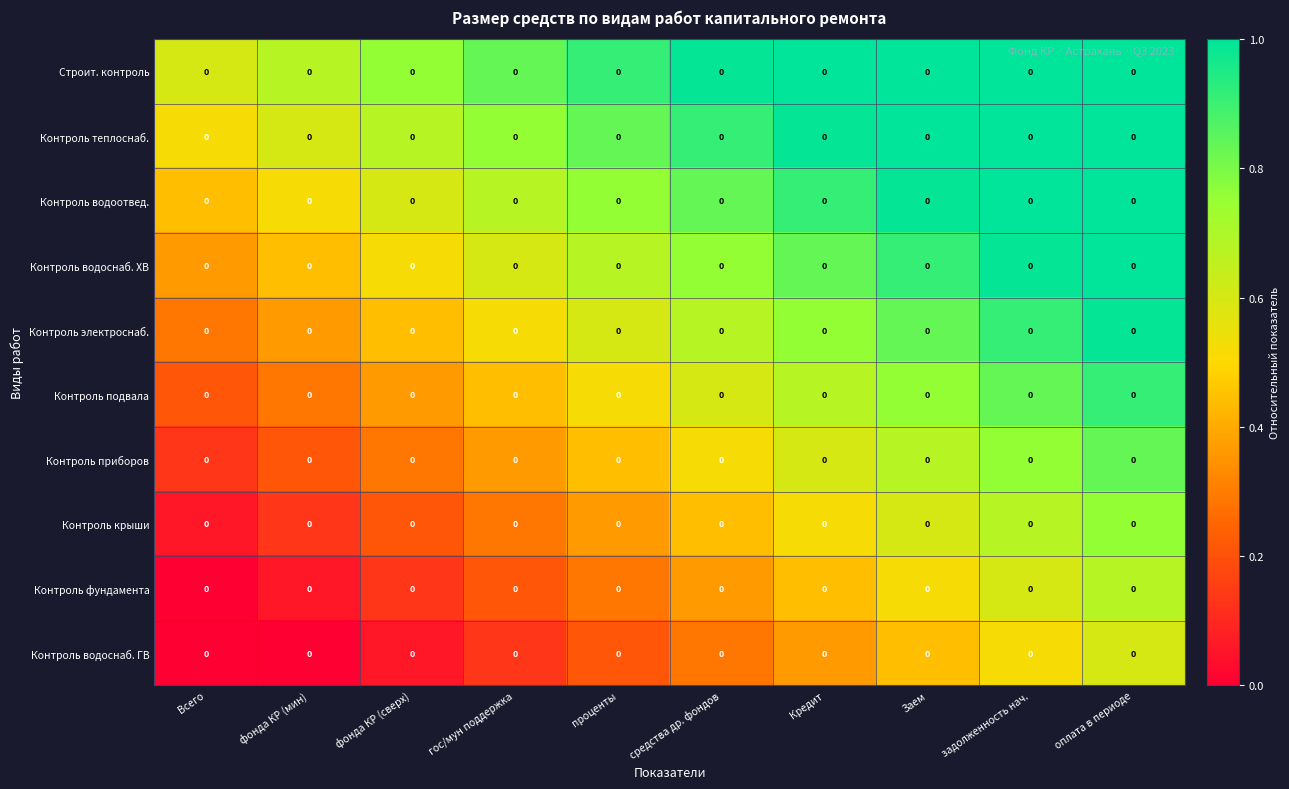

What is the total value across all series at проценты?

5.6